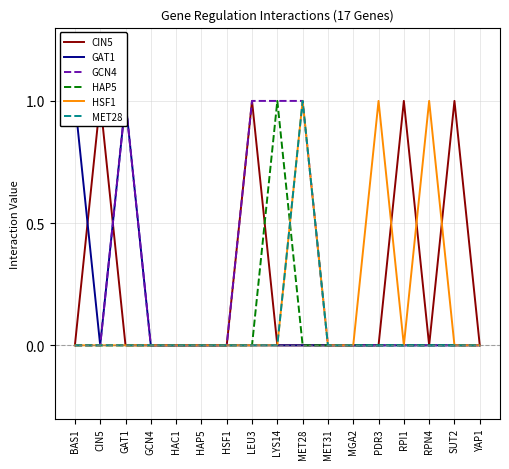

Is it true that GCN4 equals 1 at LEU3?

True